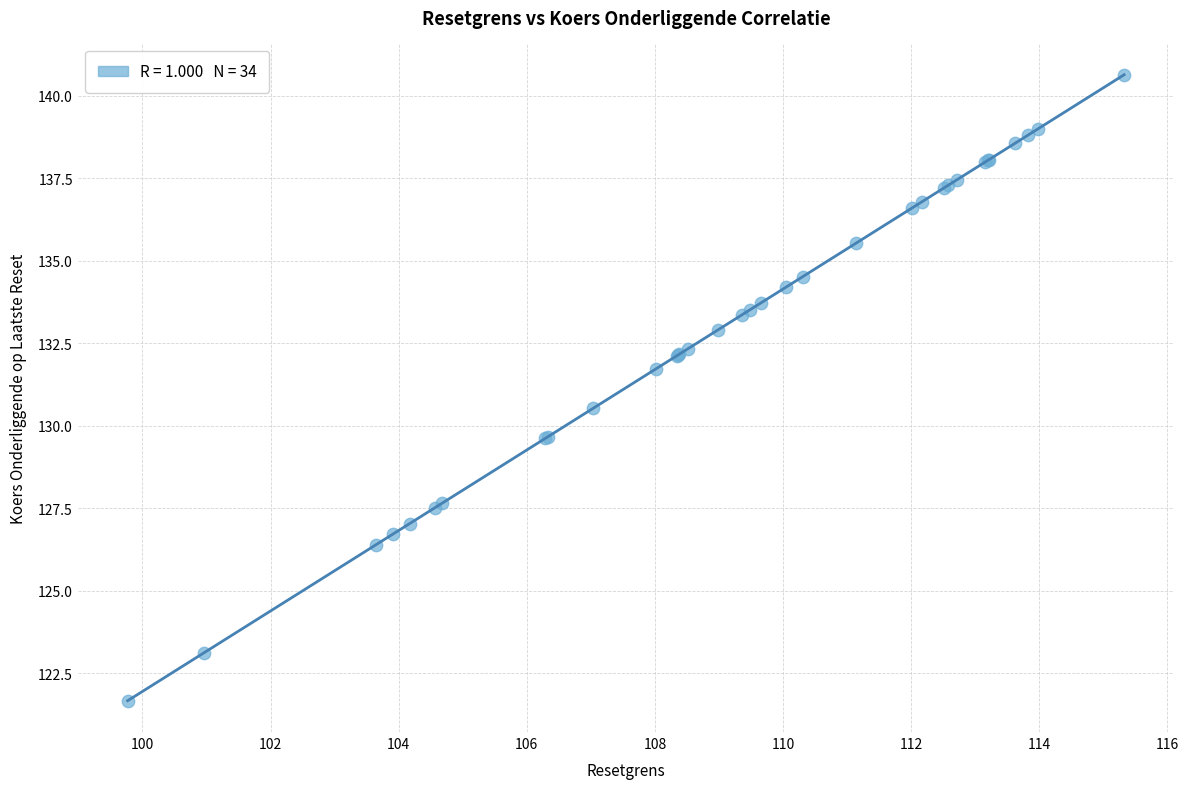

What Y value in the scatter plot is closest to 131?

130.5